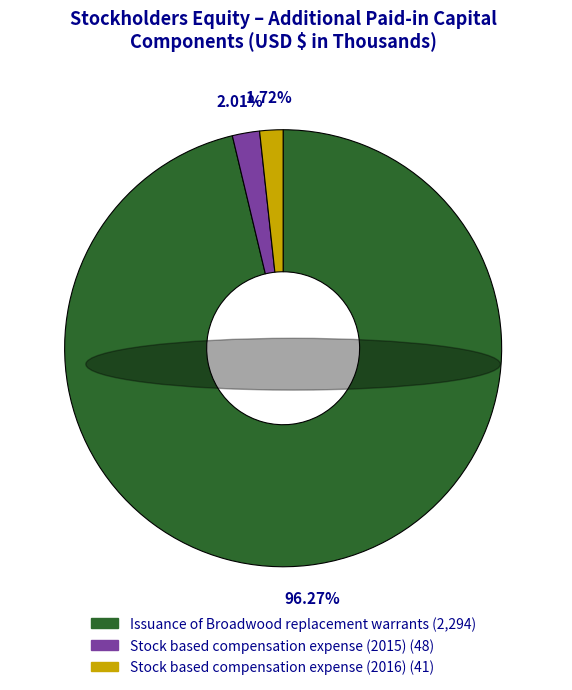

What is the largest slice in the pie chart?

Issuance of Broadwood replacement warrants